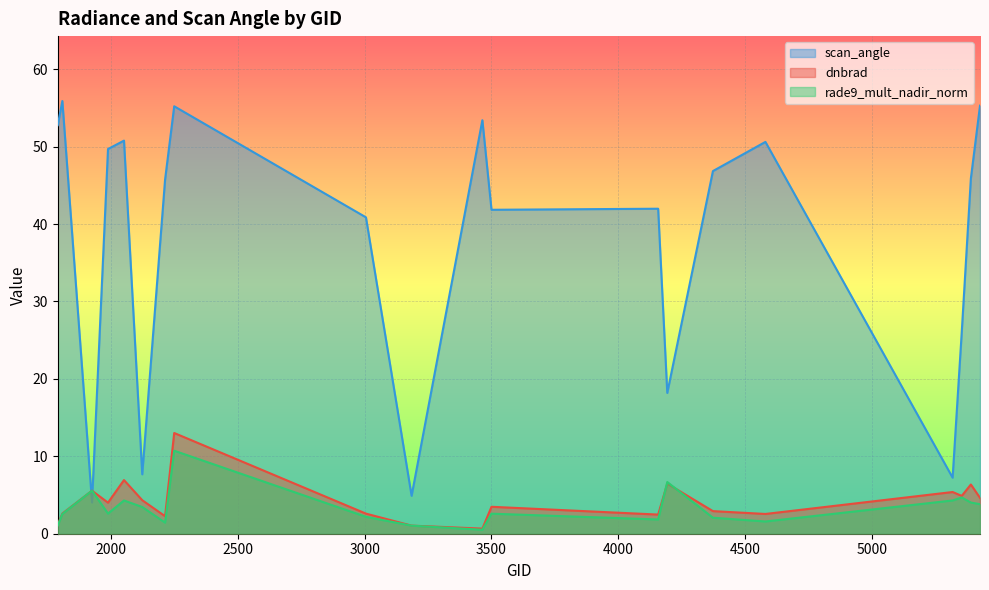

What is the average value of the dnbrad series?

4.2